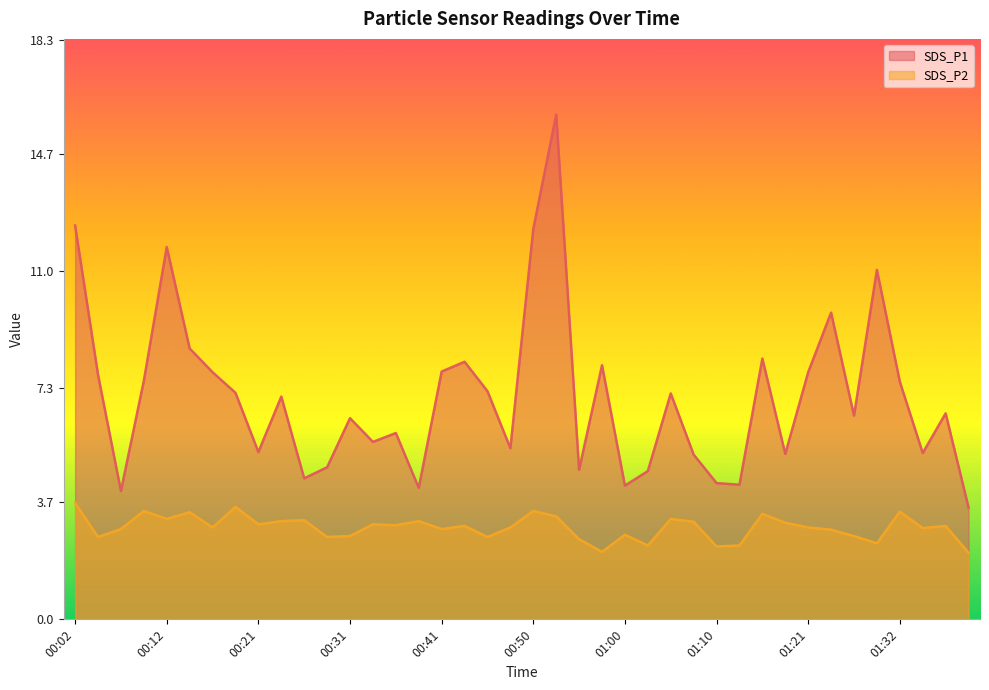

True or false: SDS_P2 and SDS_P1 intersect in this chart.

False